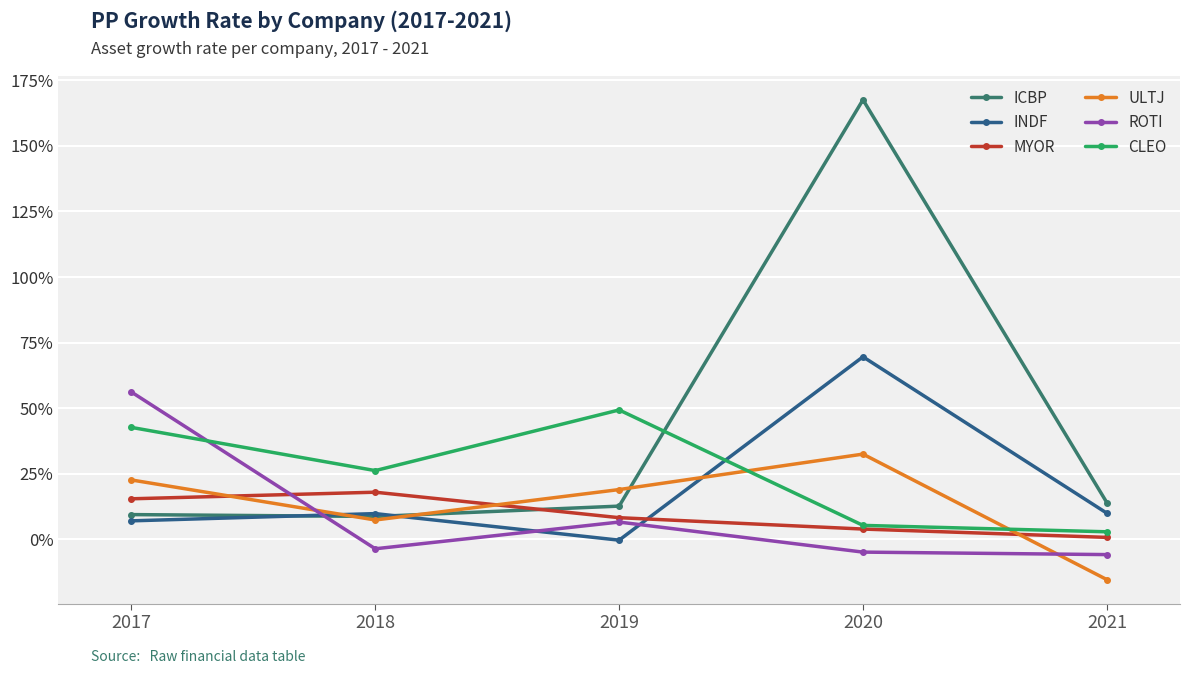

What is the sum of all INDF values?

1.0